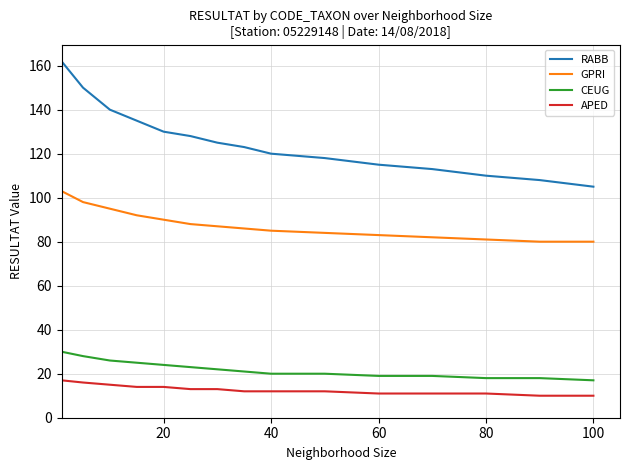

Which series has the widest spread of values?

RABB